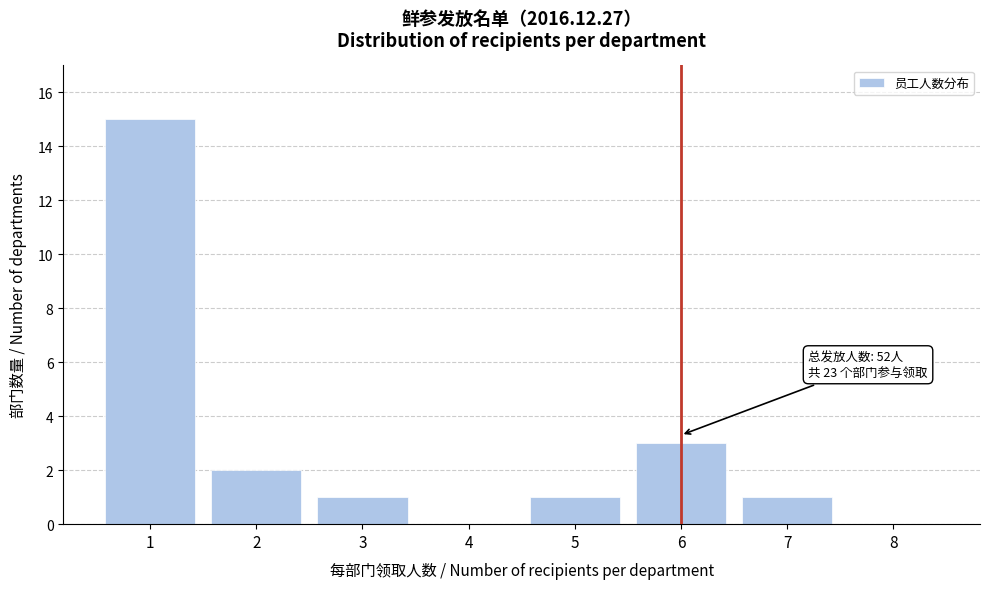

Reading right to left, list all the values displayed in this chart.

8=0	7=1	6=3	5=1	4=0	3=1	2=2	1=15